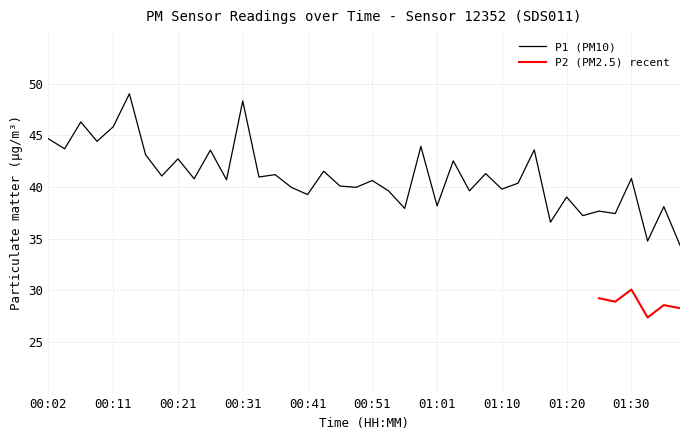

What is the lowest value of the P1 (PM10) series?

34.4